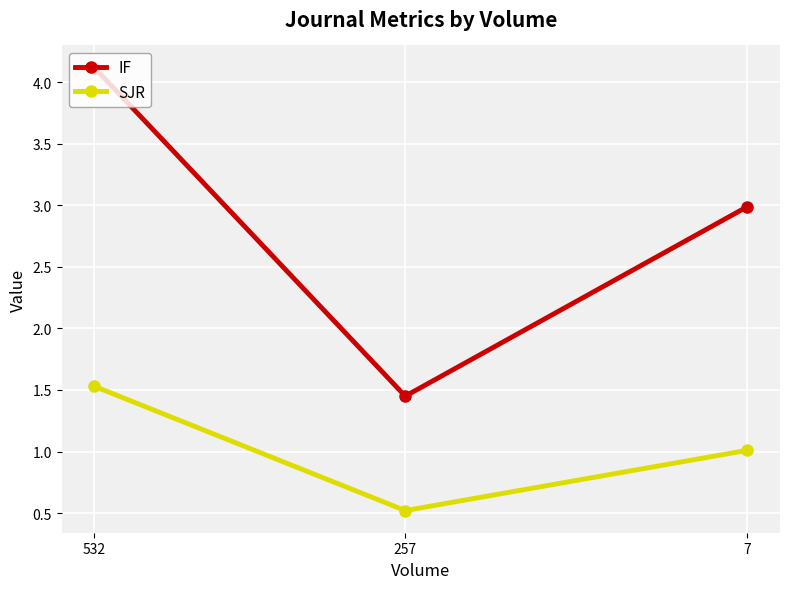

Rank the series by their maximum value, from highest to lowest.

IF, SJR